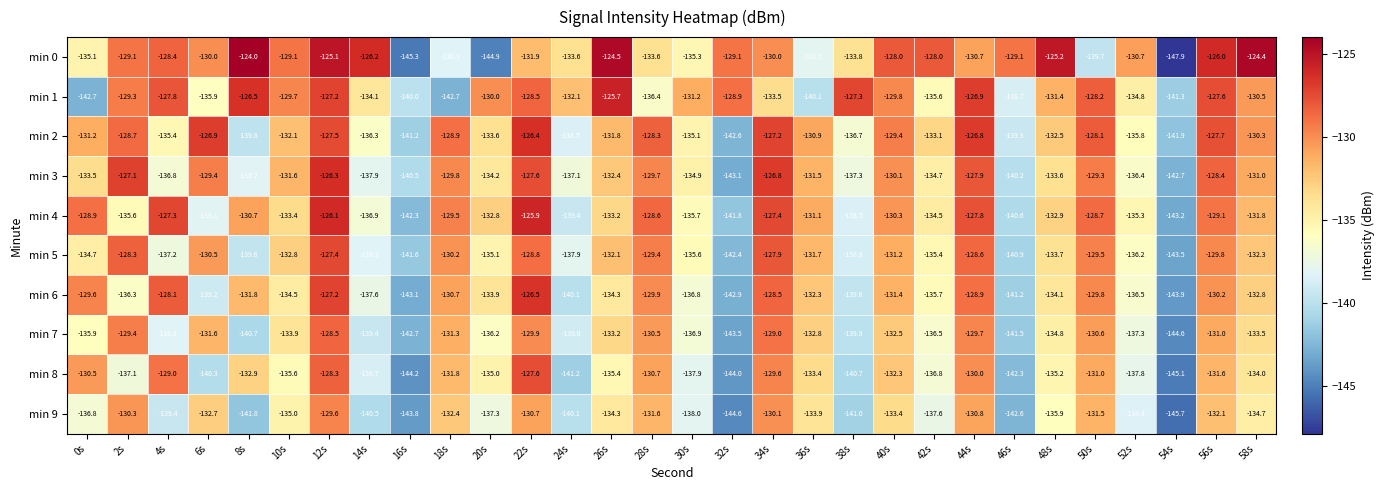

What is the sum of all min 3 values?

-4000.0